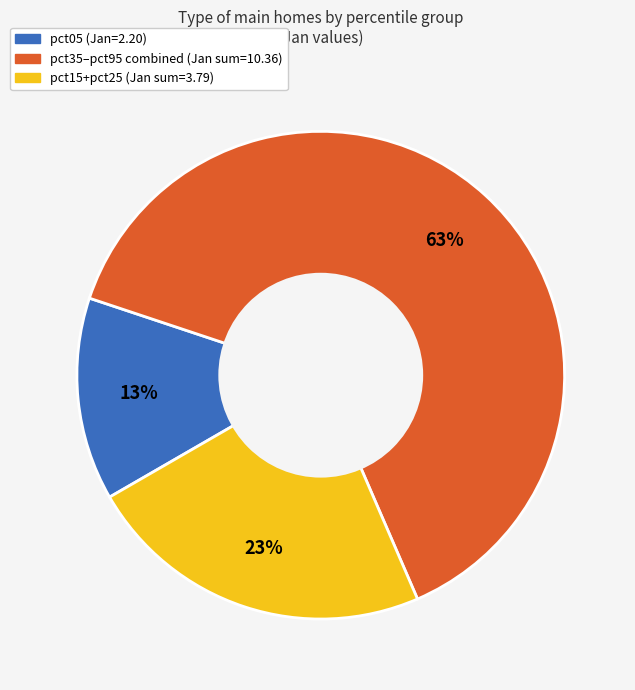

Is there a majority slice in this chart?

Yes